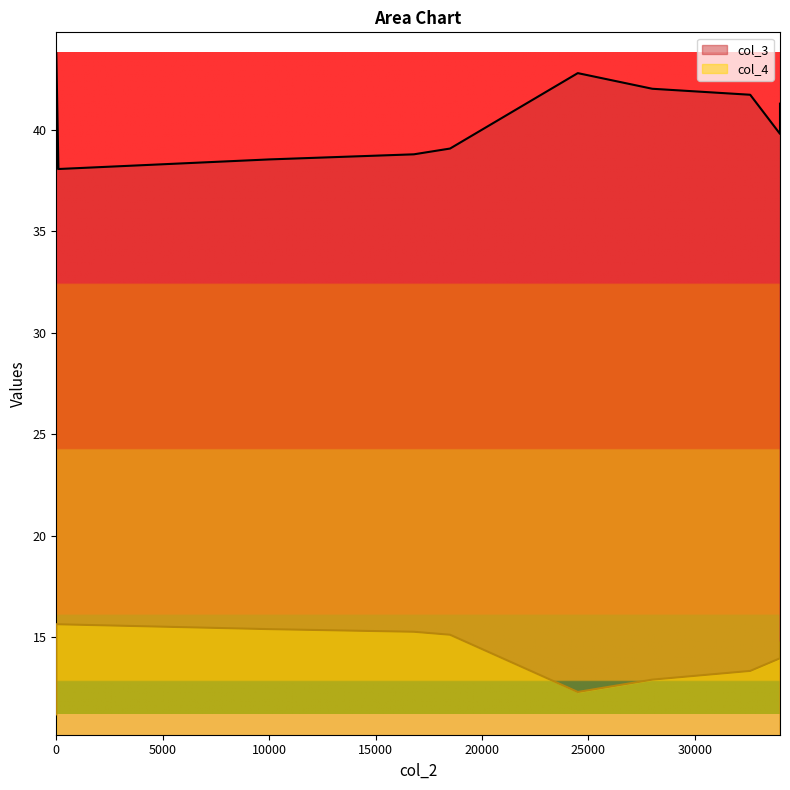

Is the value of col_4 at 6 greater than the value of col_3 at 6?

No